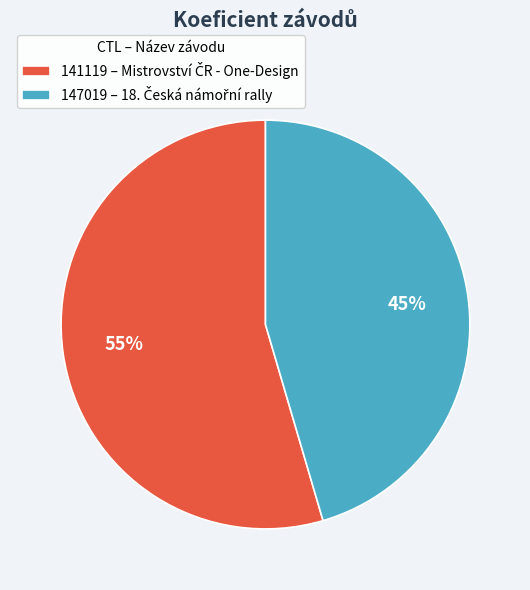

How many segments does this pie chart have?

2